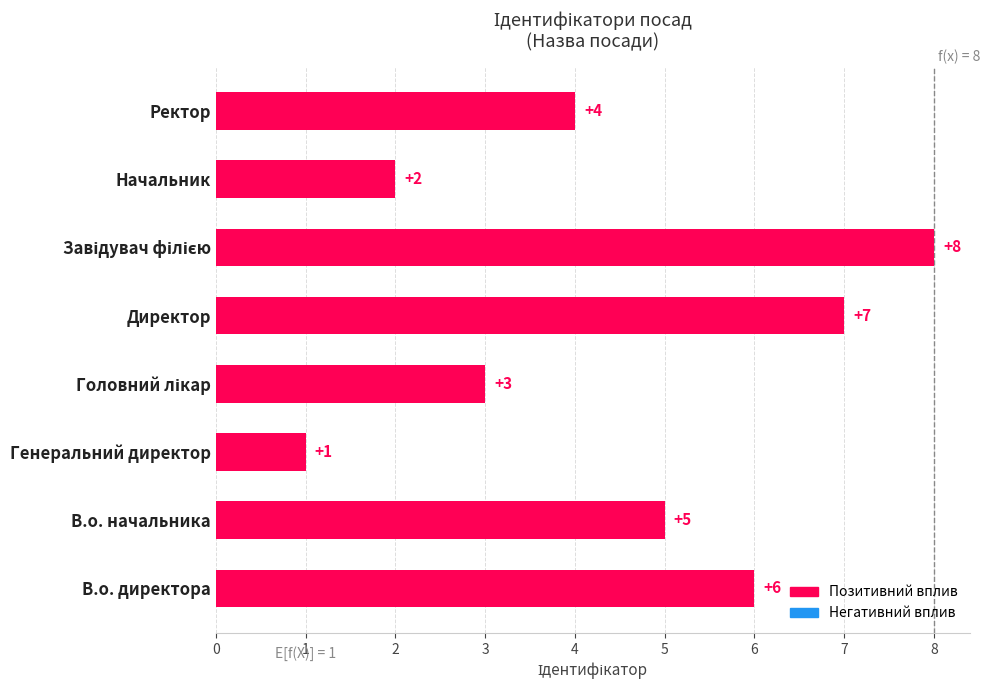

How many distinct data groups are displayed?

1